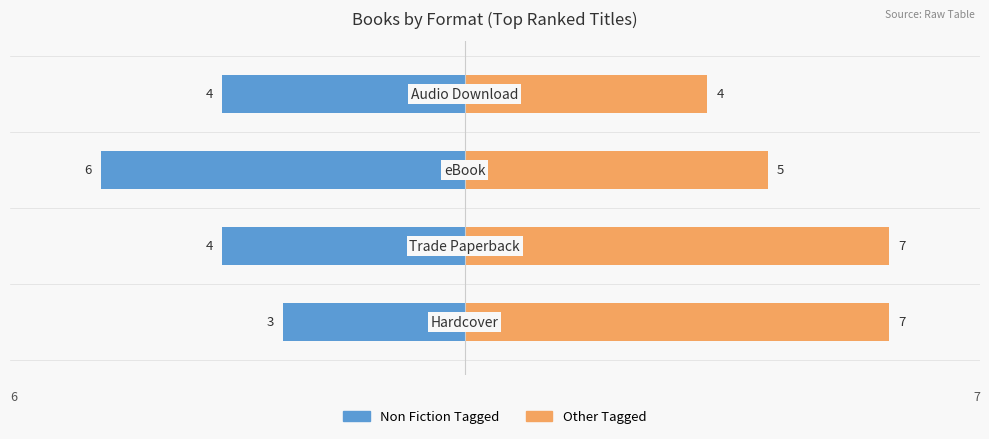

What is the sum of all Non Fiction Tagged values?

-17